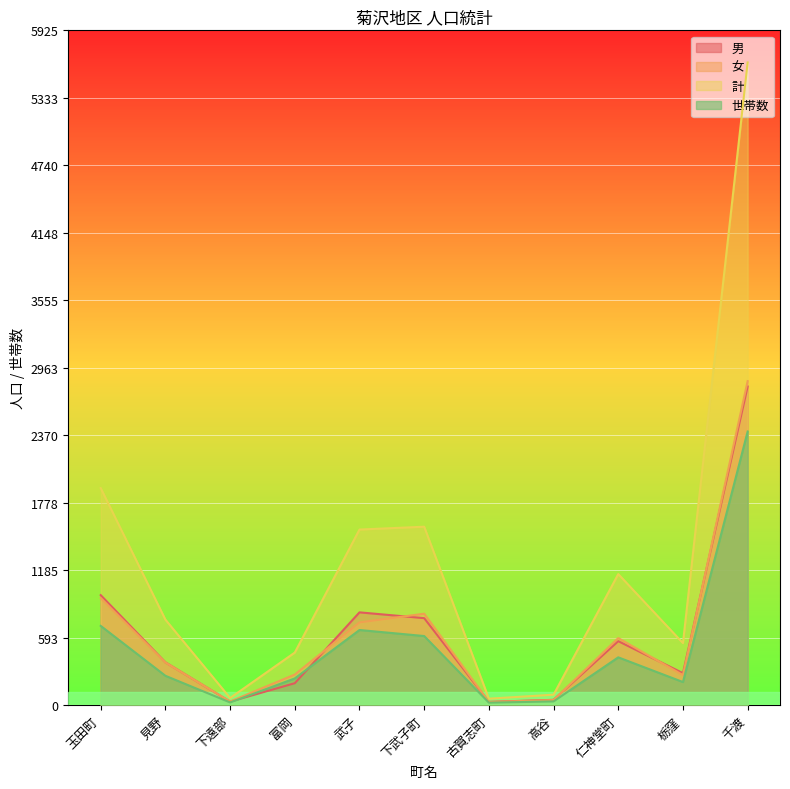

What is the total value across all series at 下遠部?

150